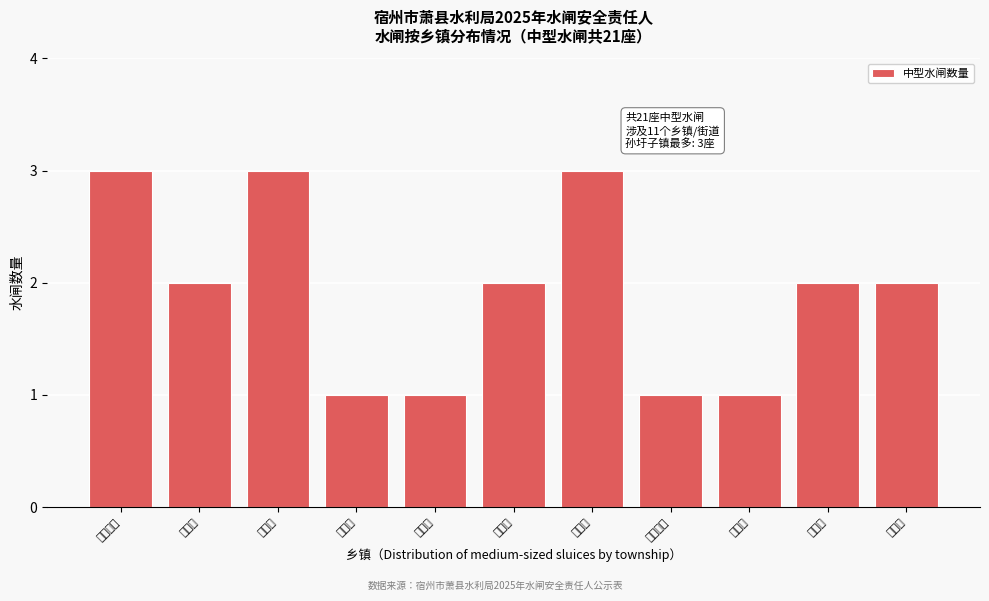

Reading left to right, what are all the values shown in this chart?

孙圩子镇=3	马井镇=2	丁里镇=3	永堌镇=1	刘套镇=1	杜楼镇=2	白土镇=3	凤城街道=1	王寨镇=1	庄里镇=2	圣泉镇=2